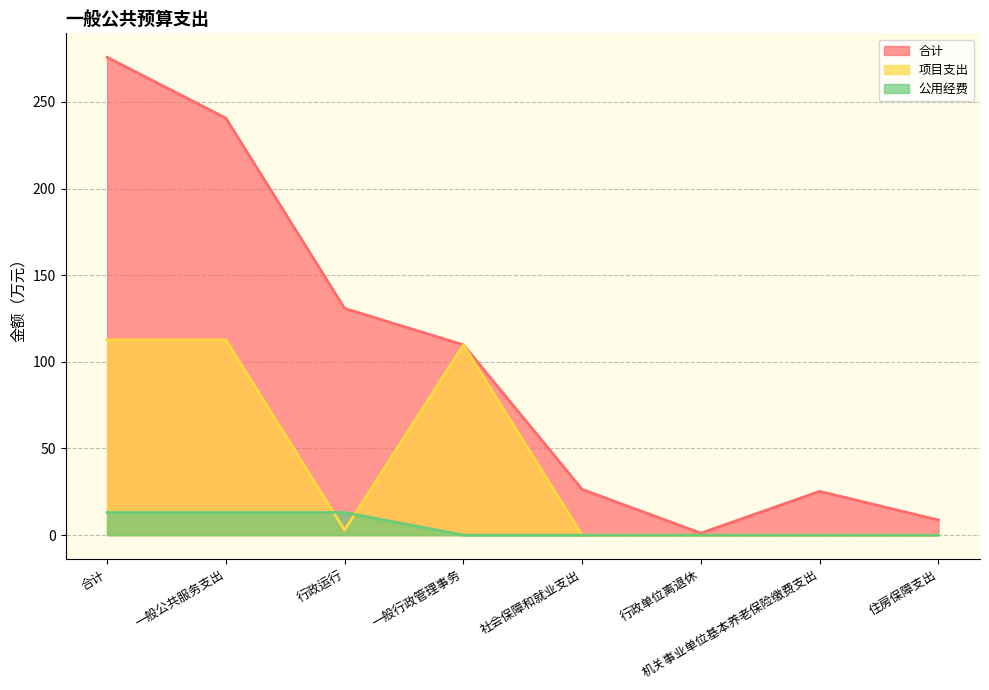

Between which two adjacent categories do 项目支出 and 公用经费 first intersect?

一般公共服务支出 and 行政运行